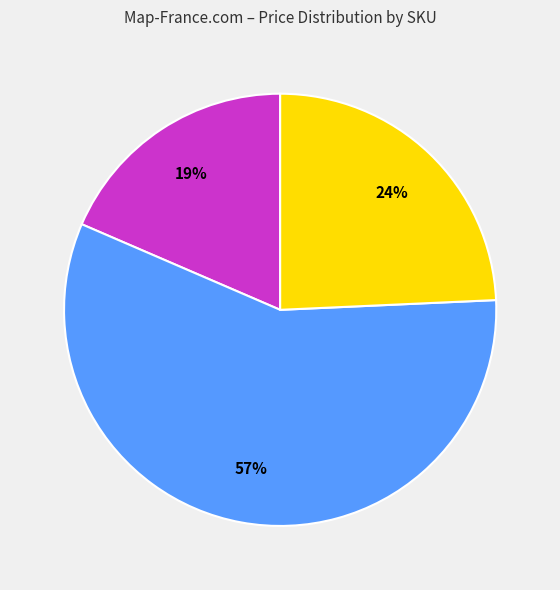

Is there a majority slice in this chart?

Yes